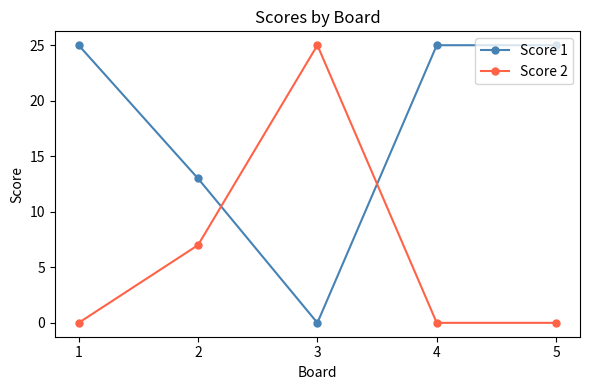

After their last crossing, which series has the higher values: Score 1 or Score 2?

Score 1